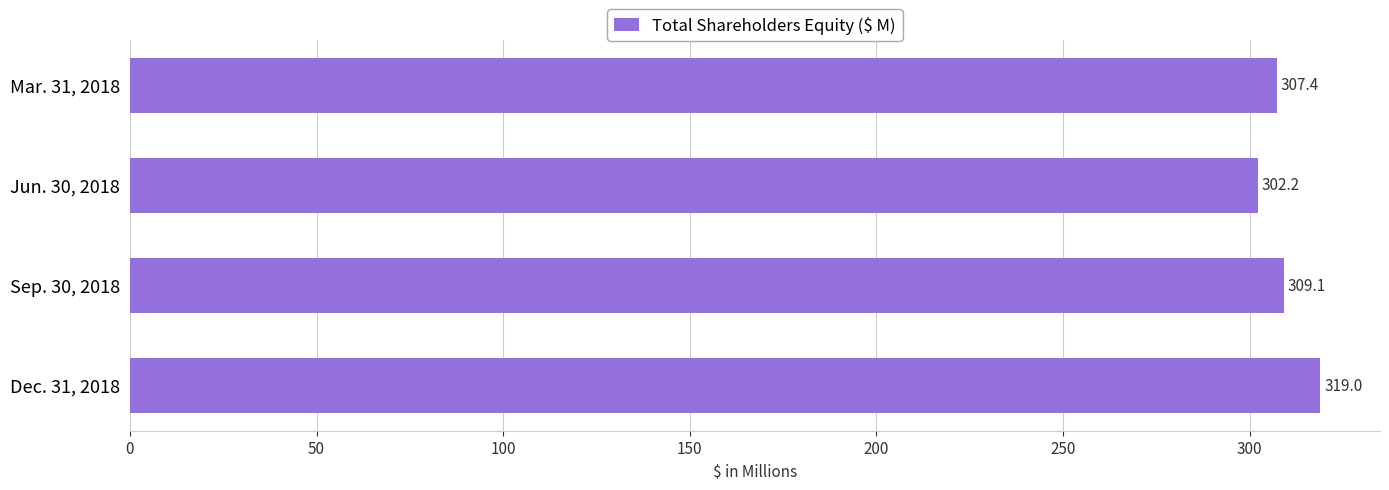

What is the value of the 3rd bar from the top?

309.1